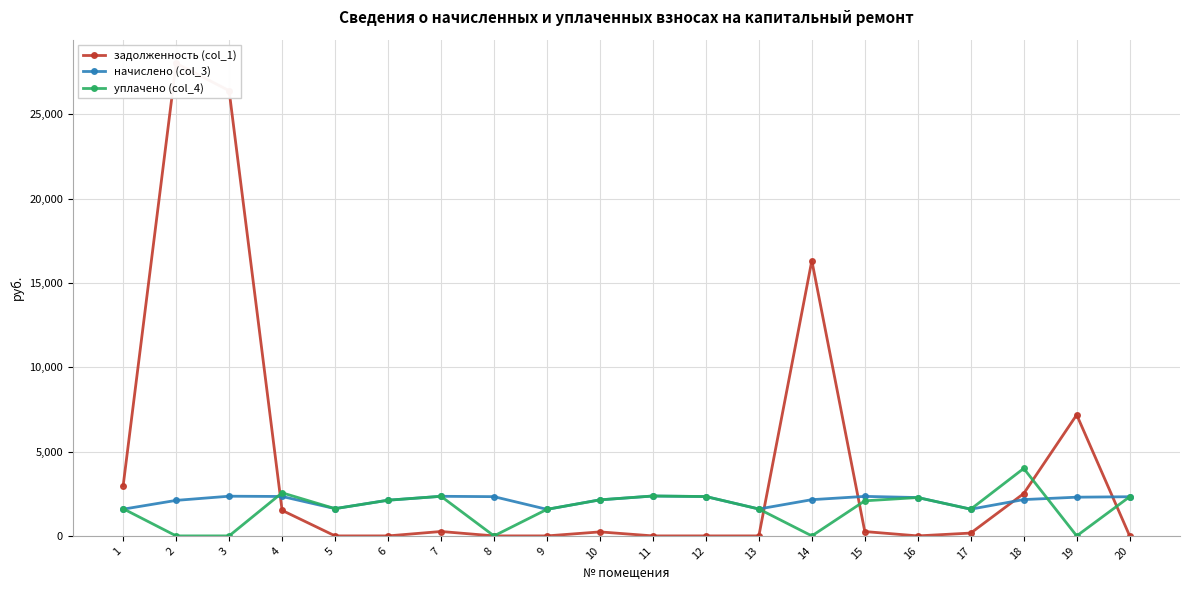

At how many categories does at least one series exceed 3683?

5